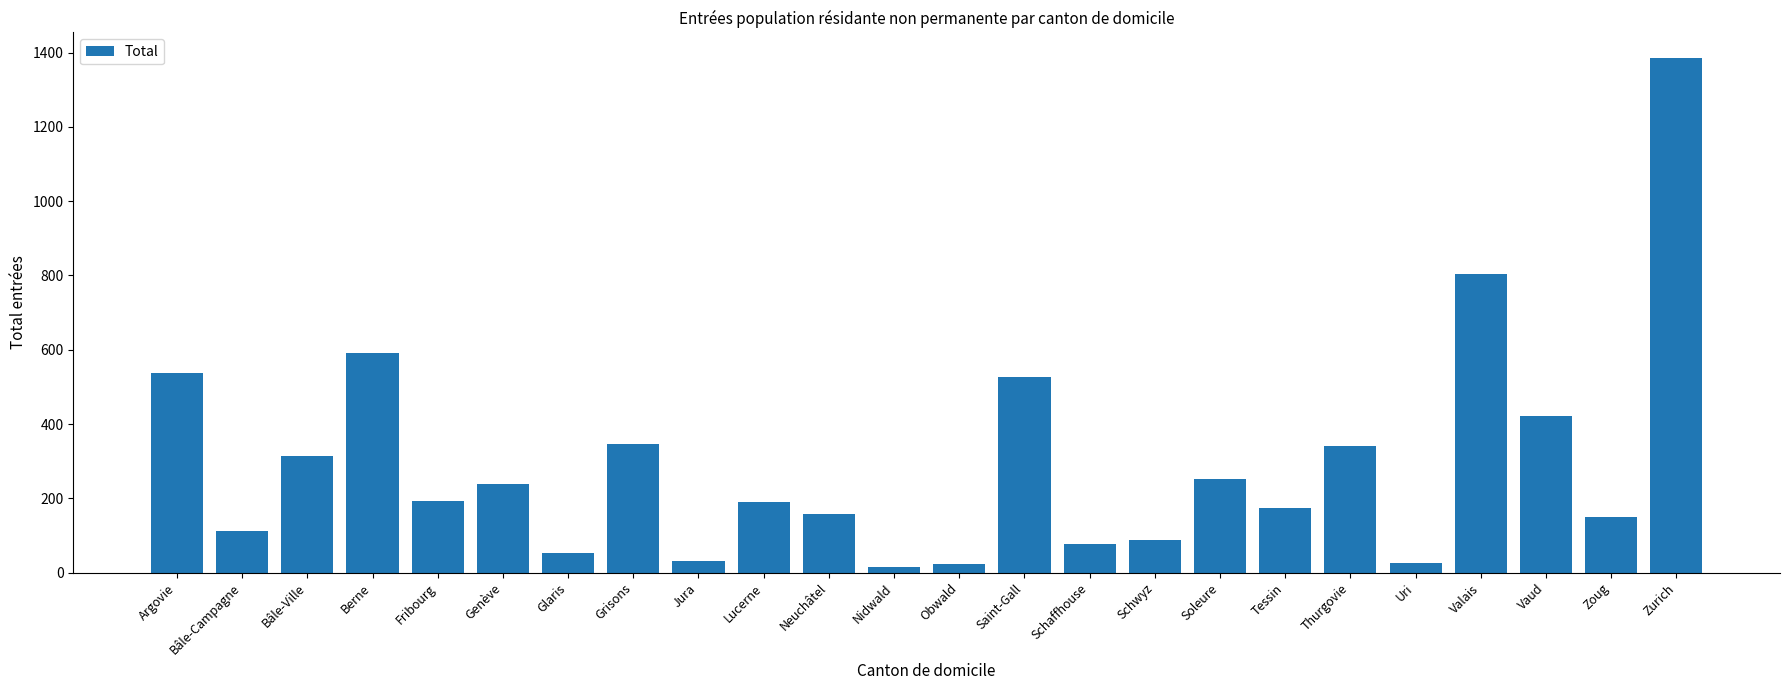

The chart shows a value of 591 at Berne. True or false?

True